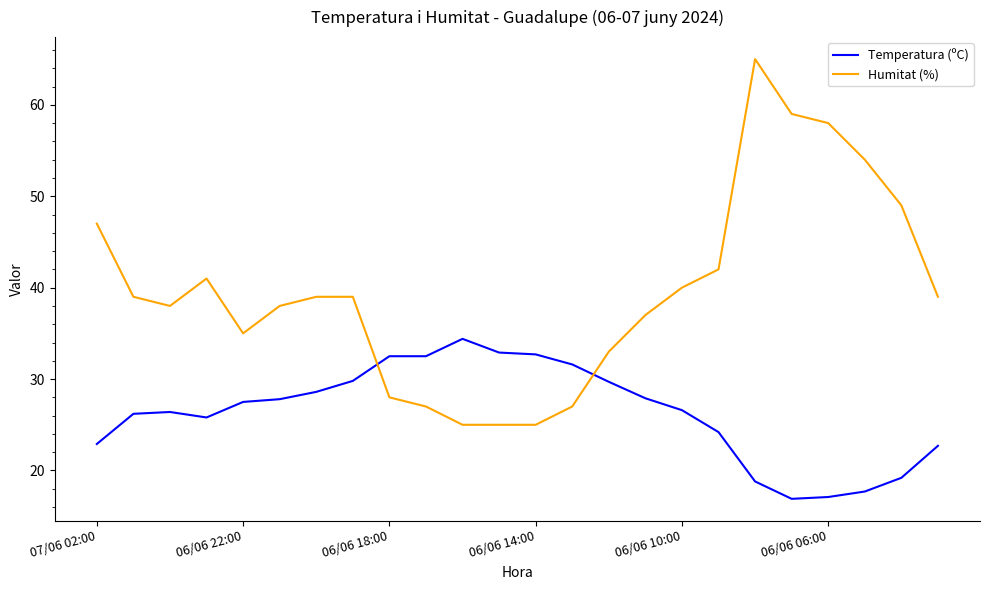

What is the average value of the Humitat (%) series?

39.5